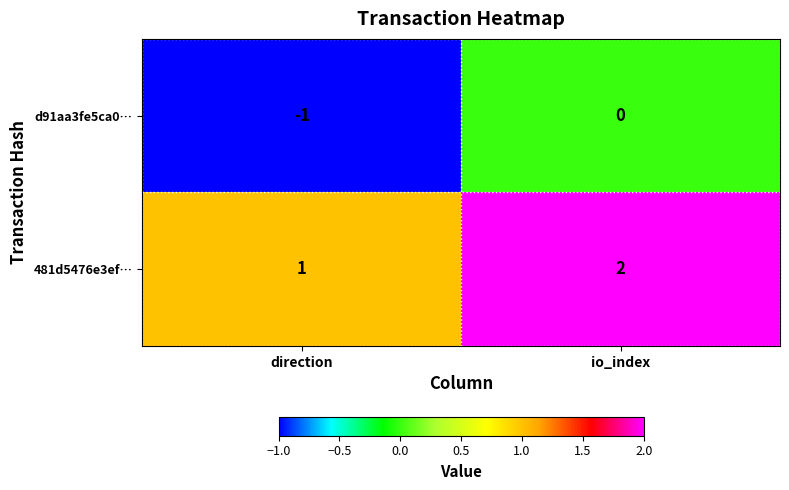

Reading right to left, transcribe all the data shown in this chart.

d91aa3fe5ca0…: io_index=0	direction=-1
481d5476e3ef…: io_index=2	direction=1